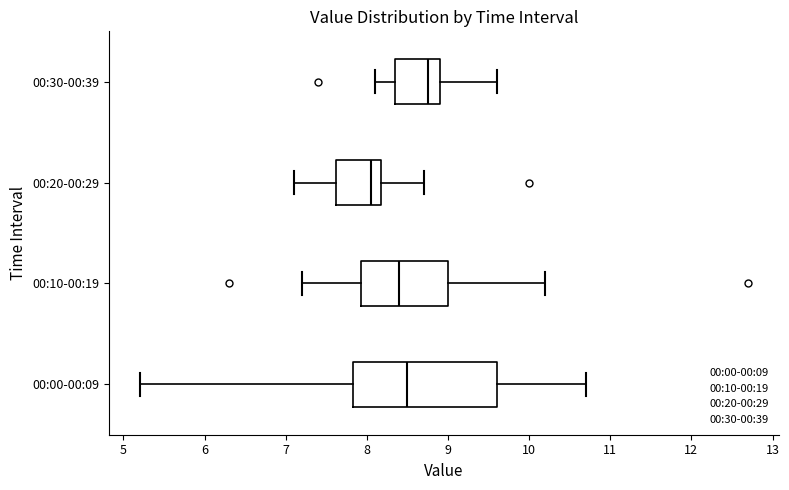

Which box is the widest, from its left edge to its right edge?

00:00-00:09